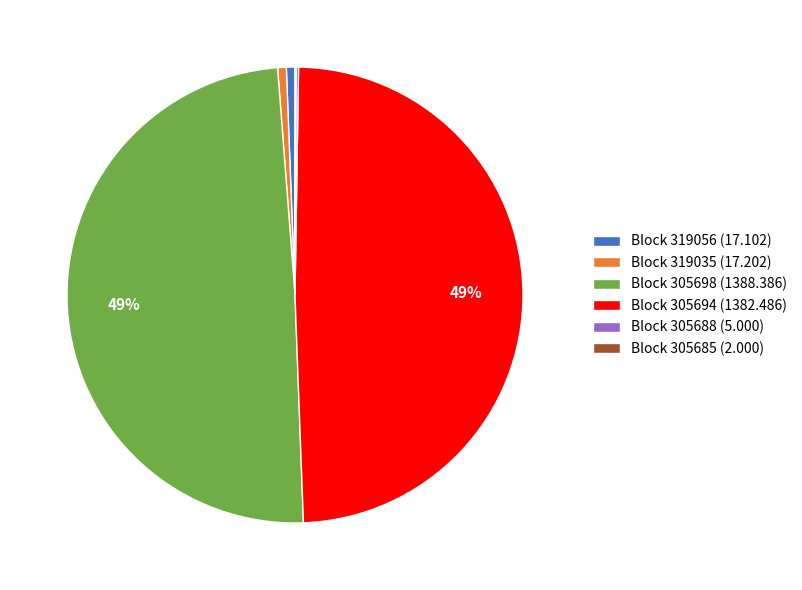

To the nearest percent, what percentage of the pie is Block 319056 (17.102)?

1%